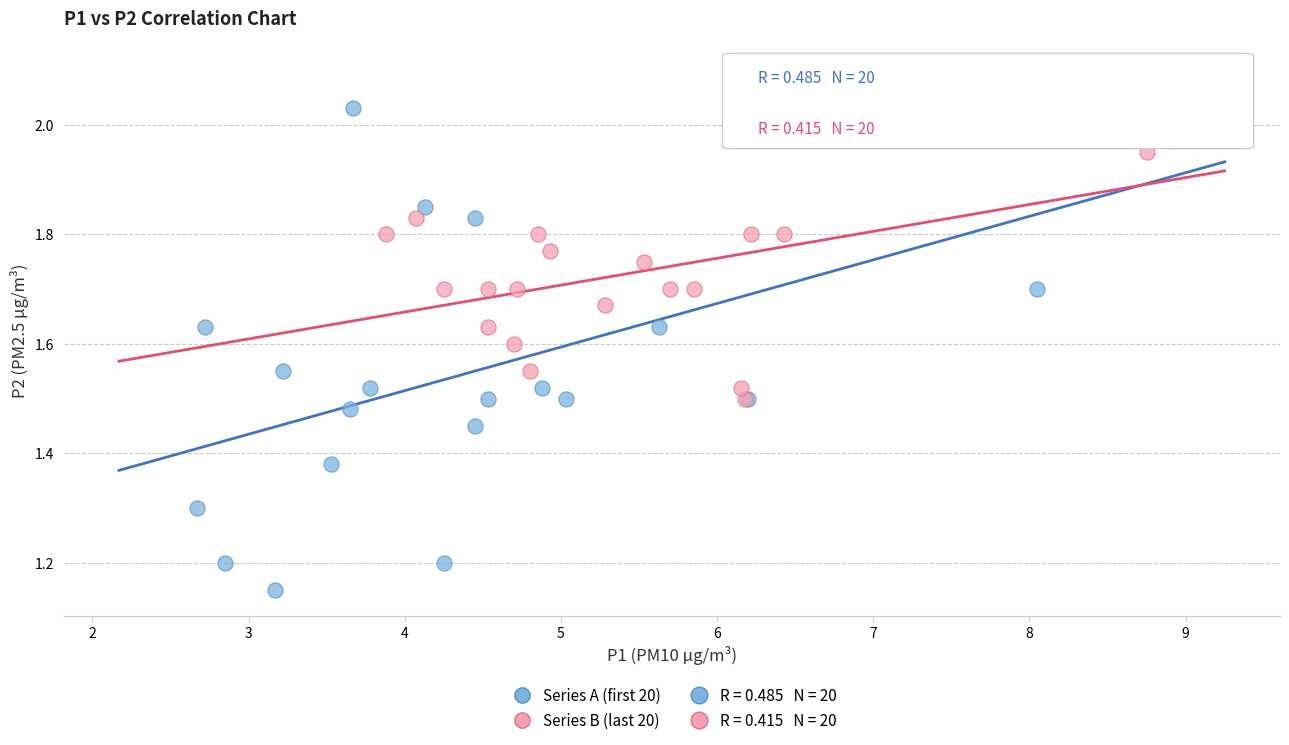

Which series reaches the maximum Y coordinate?

Series B (last 20)